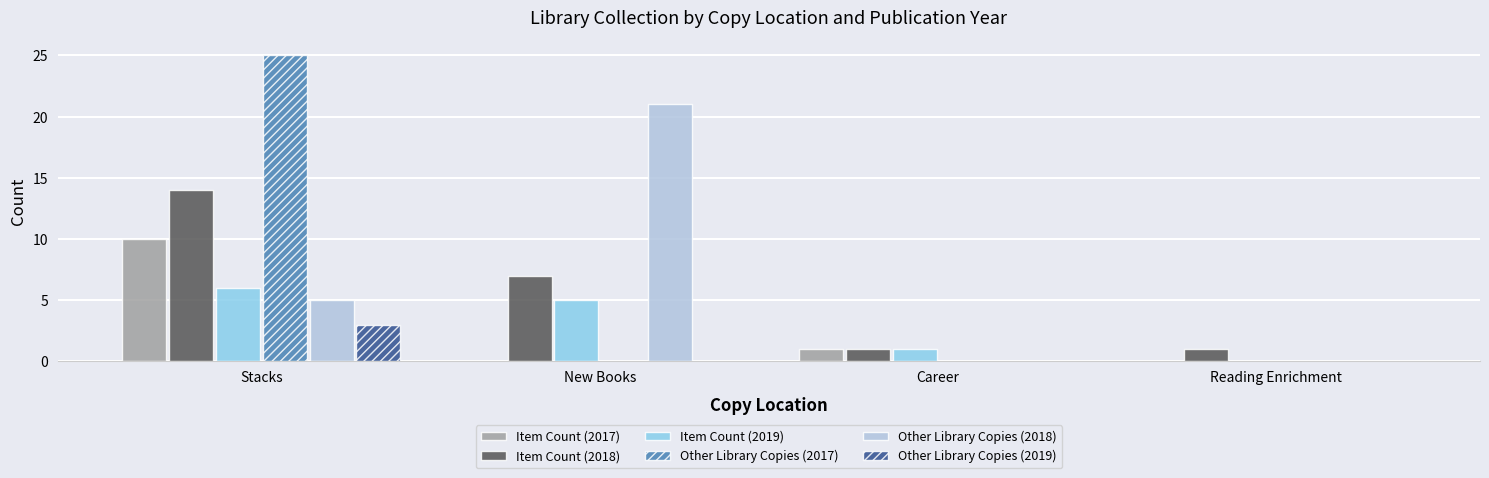

Is the value of Item Count (2017) at Career greater than the value of Other Library Copies (2019) at Stacks?

No